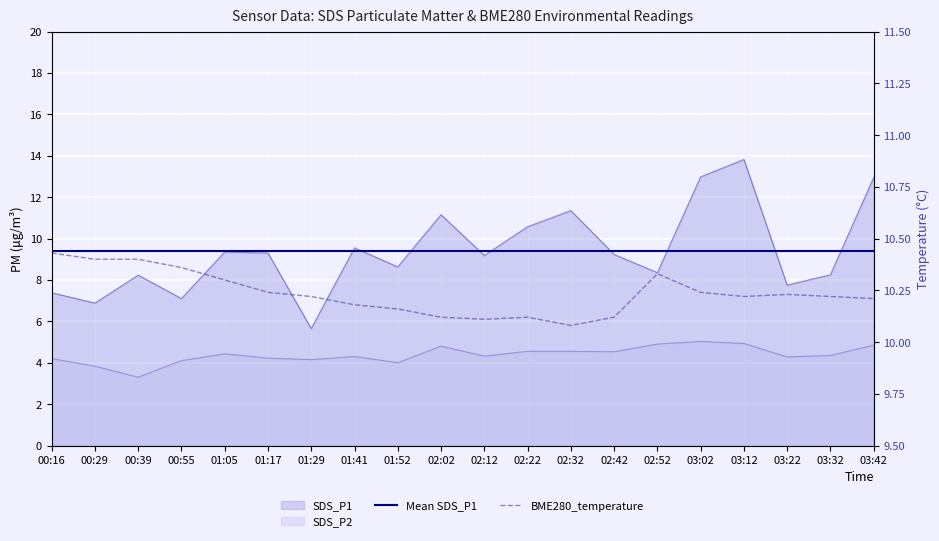

List the labels in order of BME280_temperature value, largest first.

00:16, 00:29, 00:39, 00:55, 02:52, 01:05, 01:17, 03:02, 03:22, 01:29, 03:12, 03:32, 03:42, 01:41, 01:52, 02:02, 02:22, 02:42, 02:12, 02:32